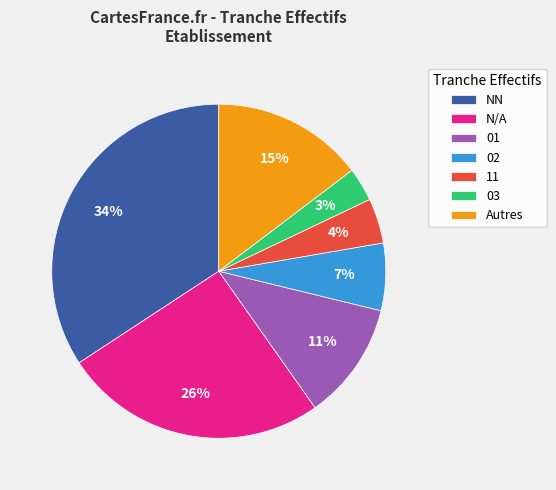

The 11 slice represents 4% of the pie. True or false?

True